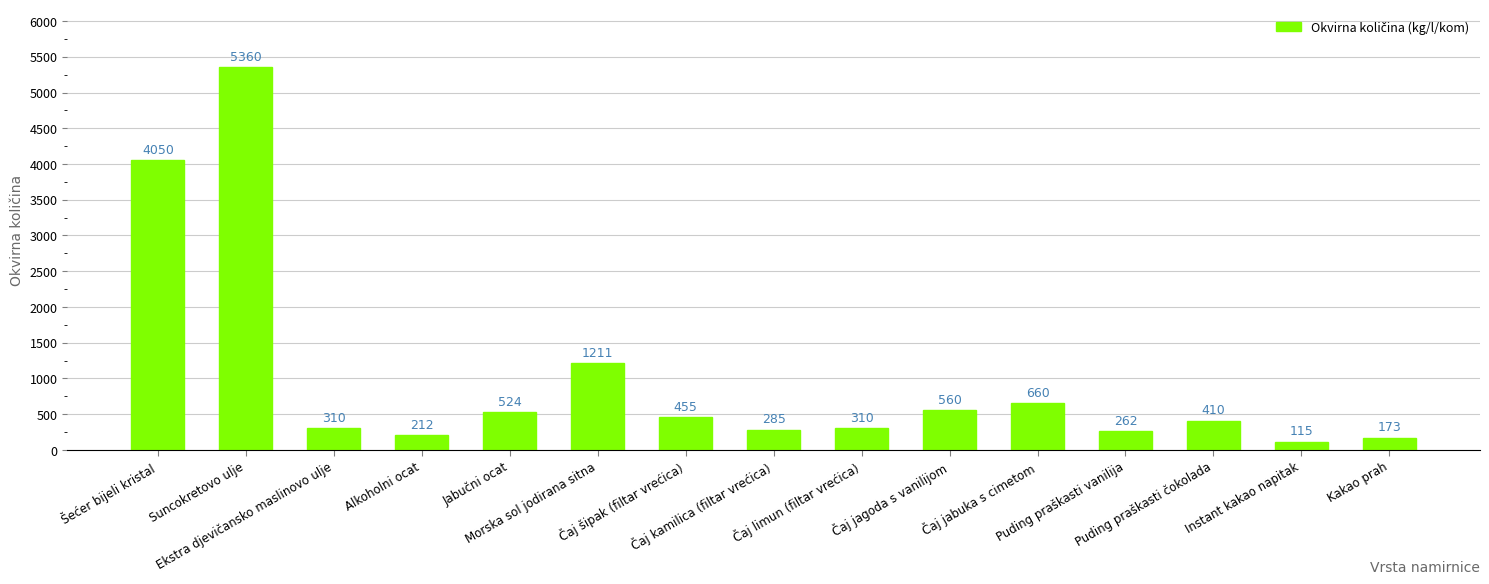

At which label is the value closest to 2737?

Šećer bijeli kristal